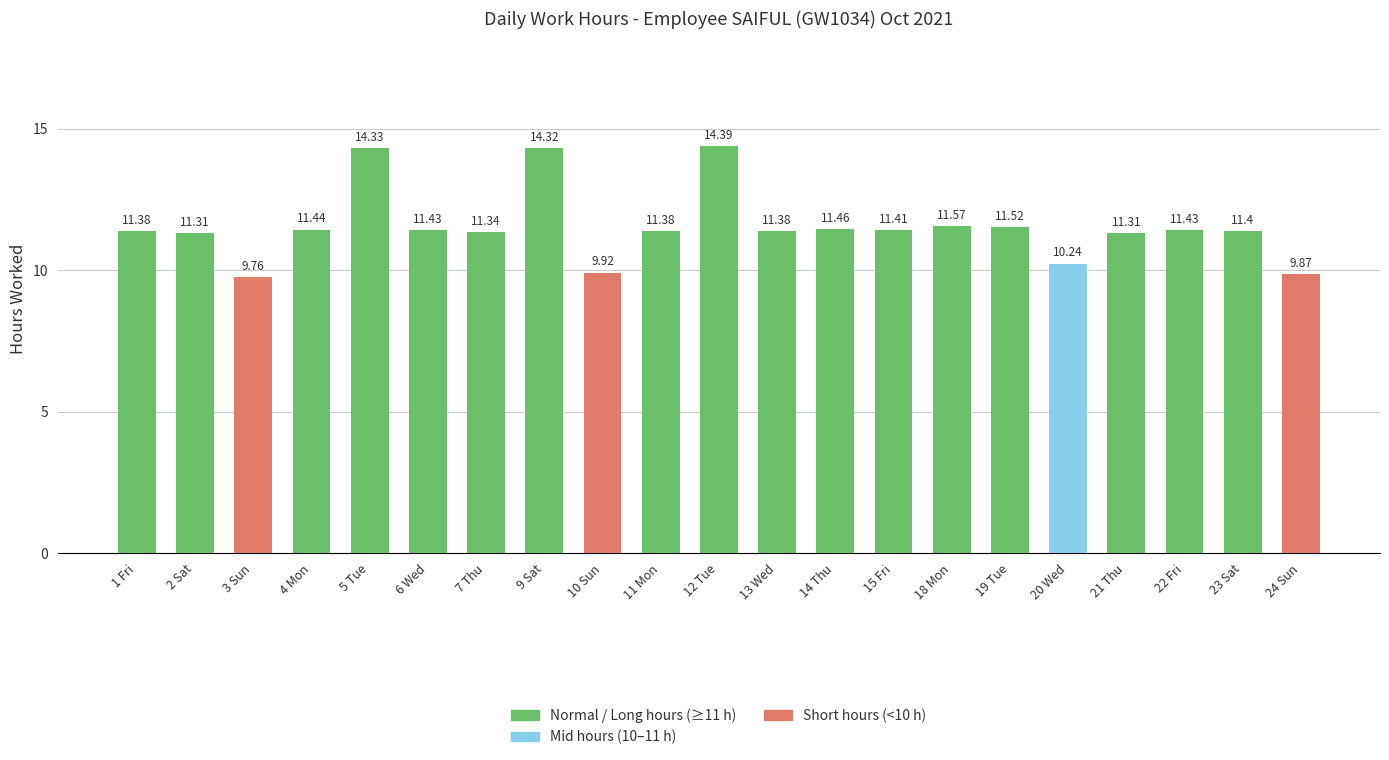

How many bars are there in total?

21